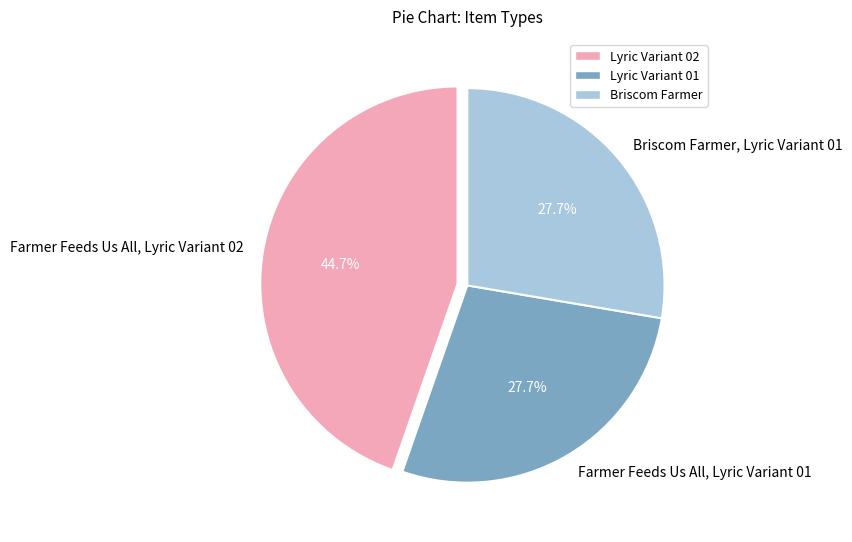

How many segments does this pie chart have?

3